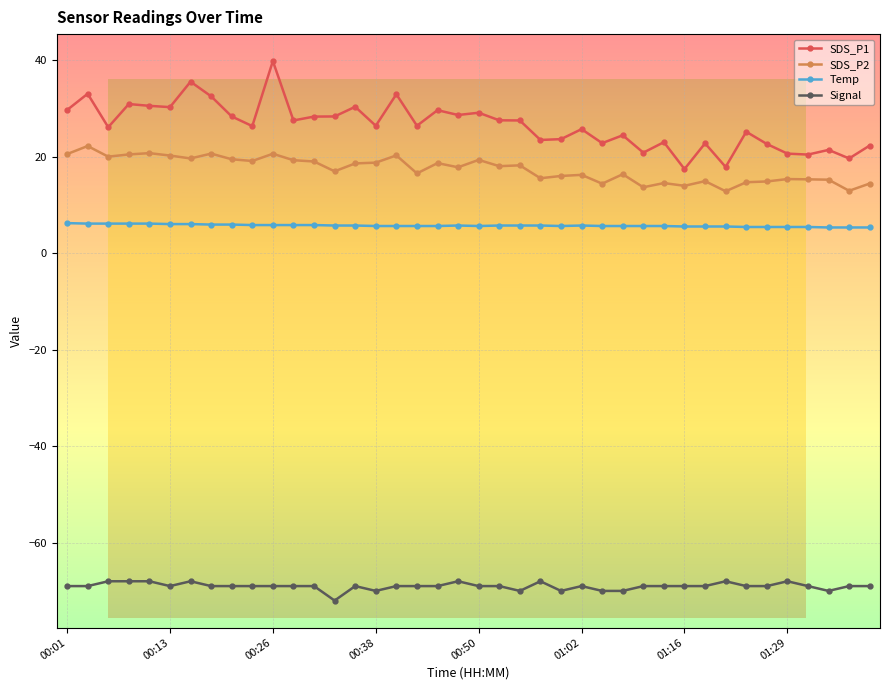

What are all the series names shown in the legend?

SDS_P1, SDS_P2, Temp, Signal